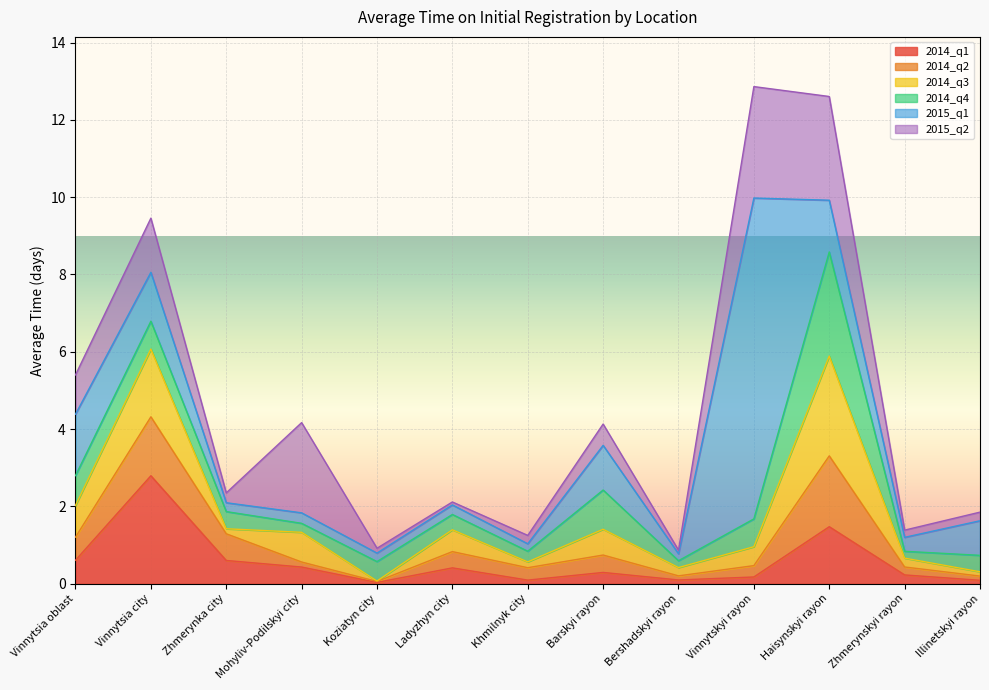

What is the total value across all series at Zhmerynka city?

2.3